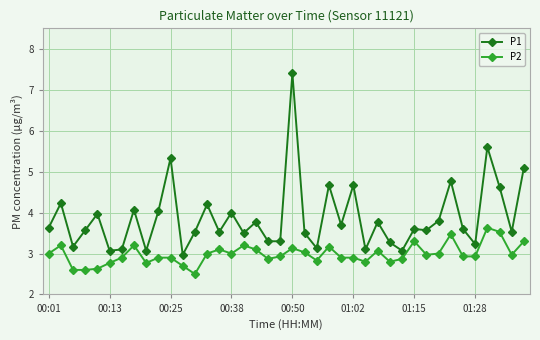

List the series in order of their overall mean, highest first.

P1, P2